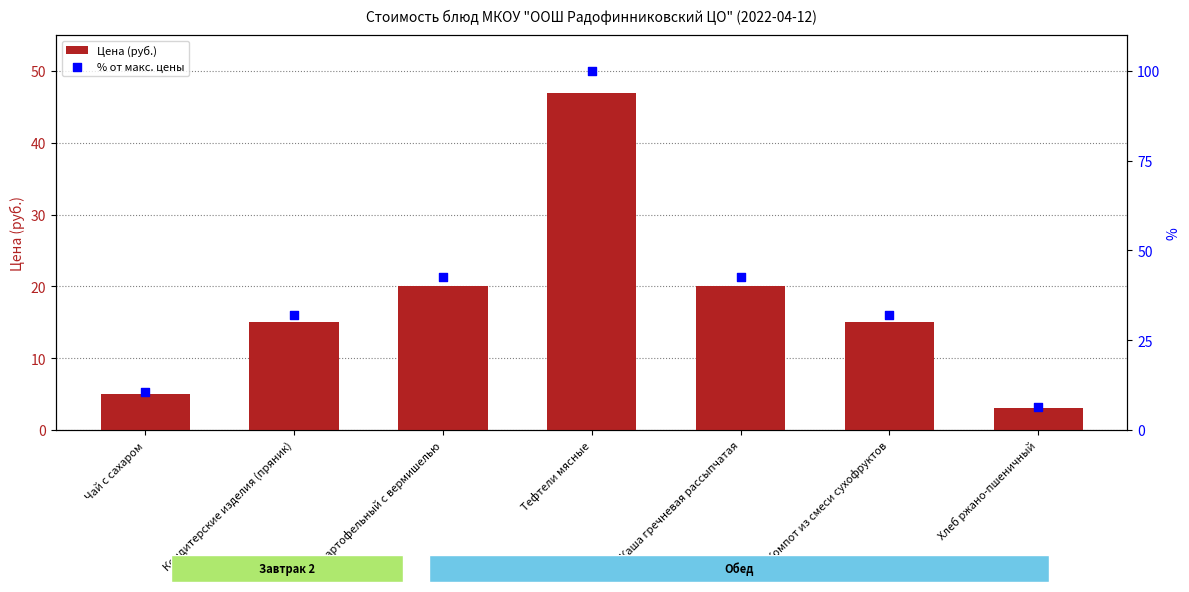

What is the total value across all series at Суп картофельный с вермишелью?

62.6